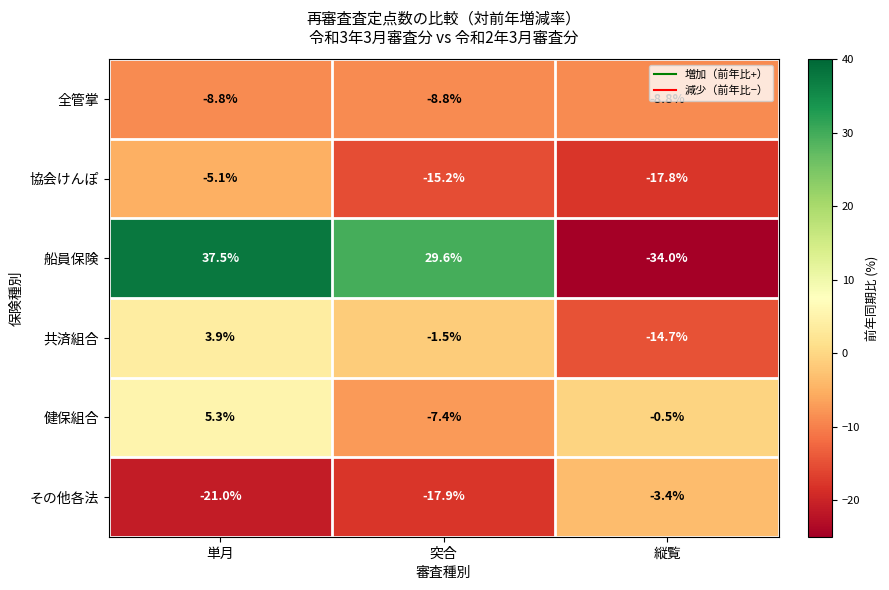

The 船員保険 series shows 29.6 at 突合. True or false?

True